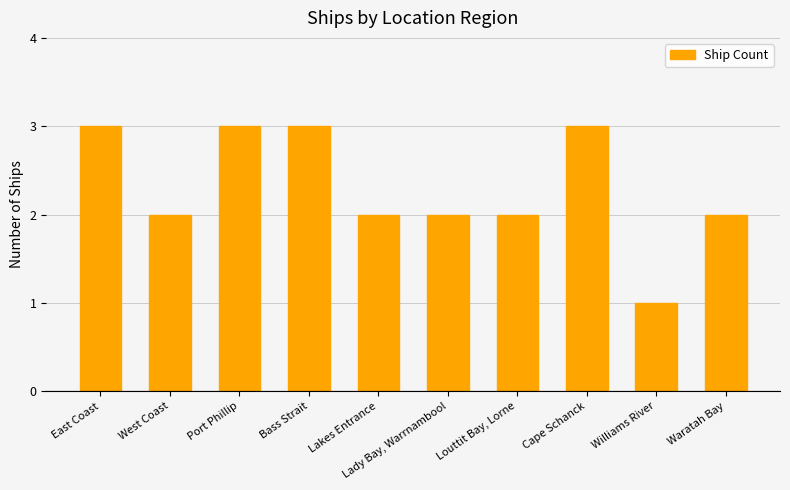

Which category has the lowest value across all series?

Williams River